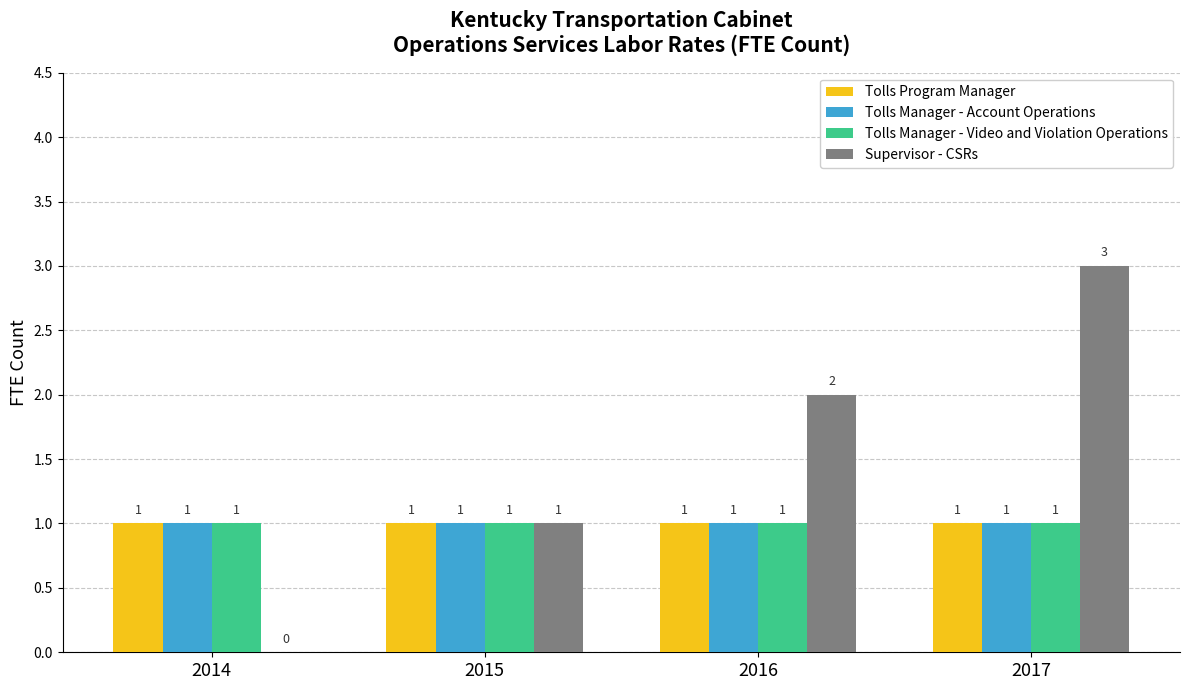

Which series changed the most between 2015 and 2016?

Supervisor - CSRs